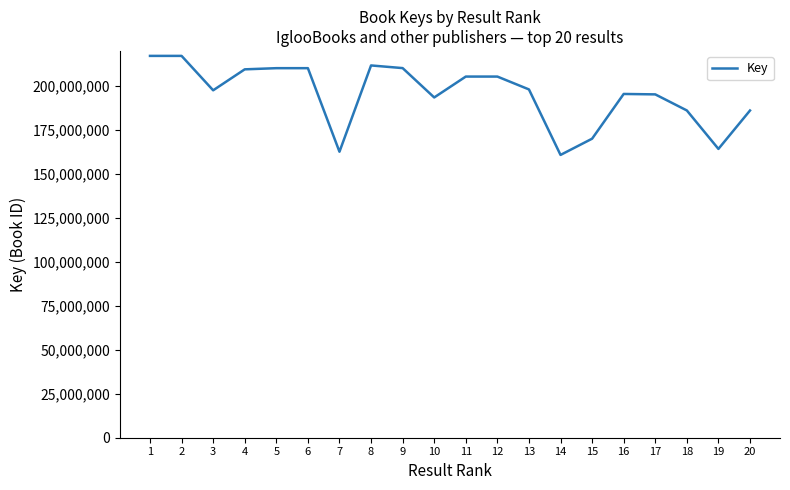

What is the smallest value displayed?

160669428